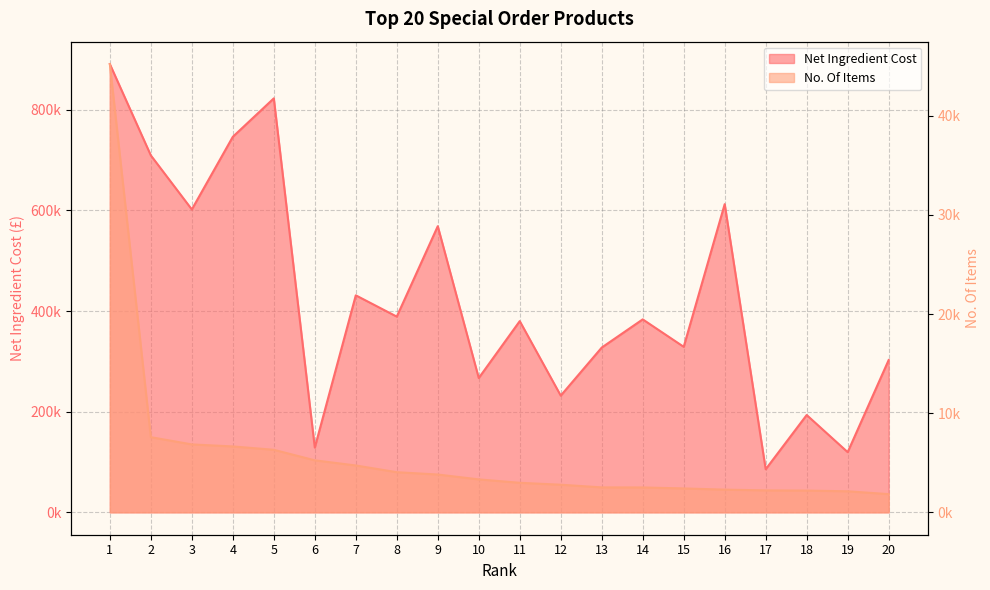

True or false: Net Ingredient Cost and No. Of Items cross at least once.

False